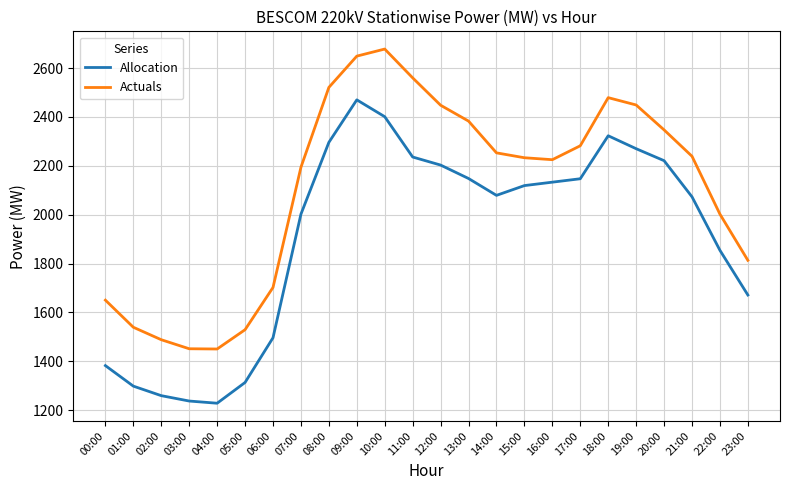

The value of Actuals at 17:00 is 1519. True or false?

False